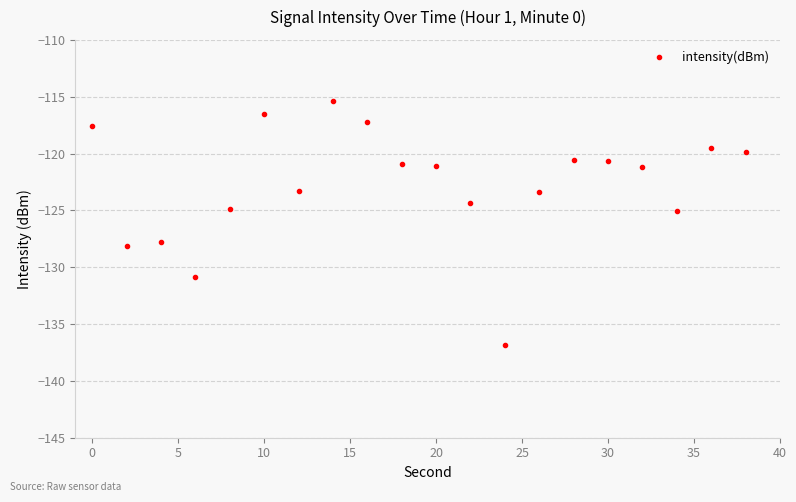

True or false: the data has more than 1 interior local peaks.

True